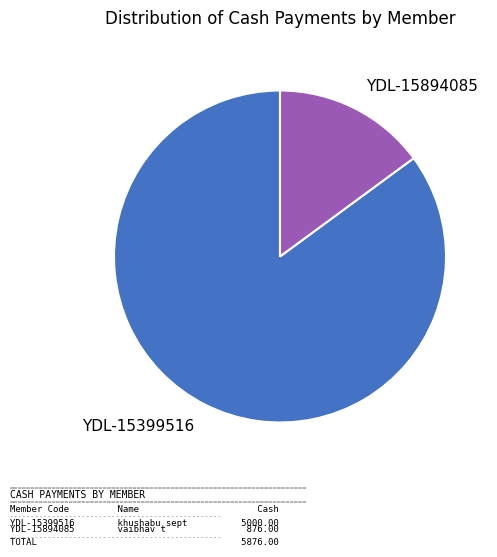

Is there a majority slice in this chart?

Yes